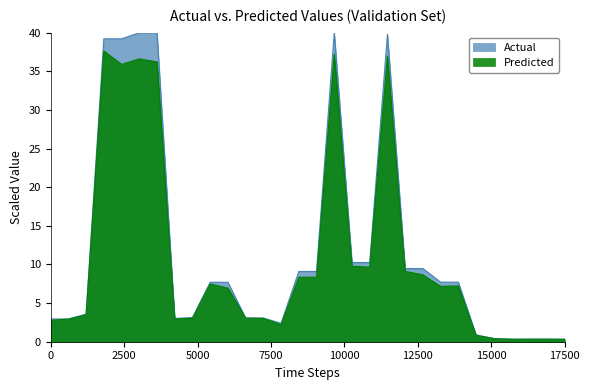

List the series in order of their peak value, lowest first.

Predicted, Actual